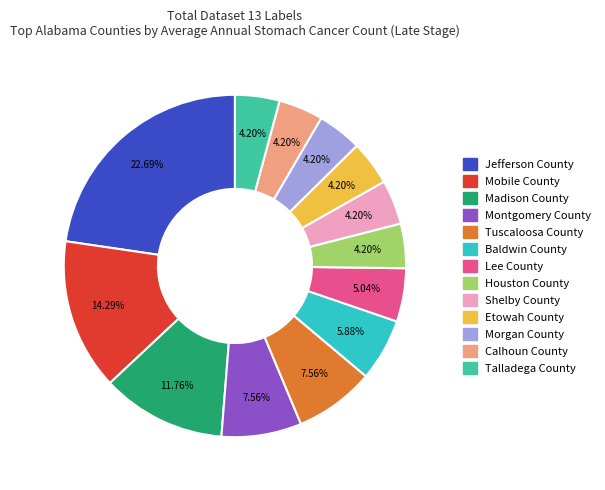

Count the number of slices in the pie.

13